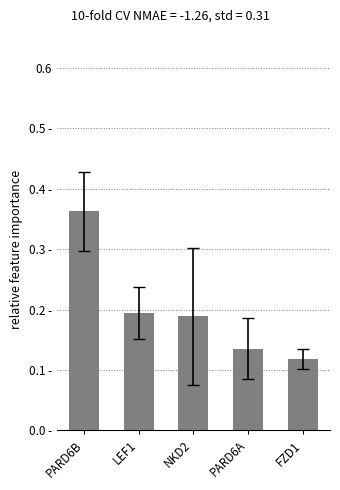

Reading right to left, extract all data points from this chart.

FZD1=0.1	PARD6A=0.1	NKD2=0.2	LEF1=0.2	PARD6B=0.4